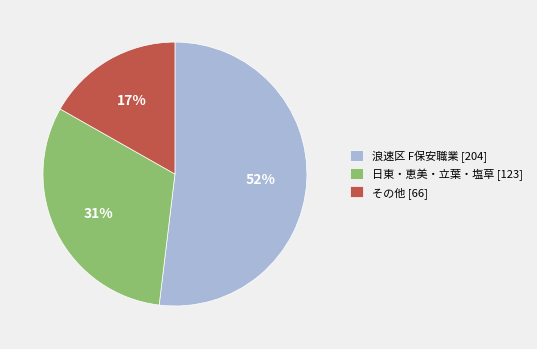

Combined, do その他 [66] and 日東・恵美・立葉・塩草 [123] account for over 50%?

No